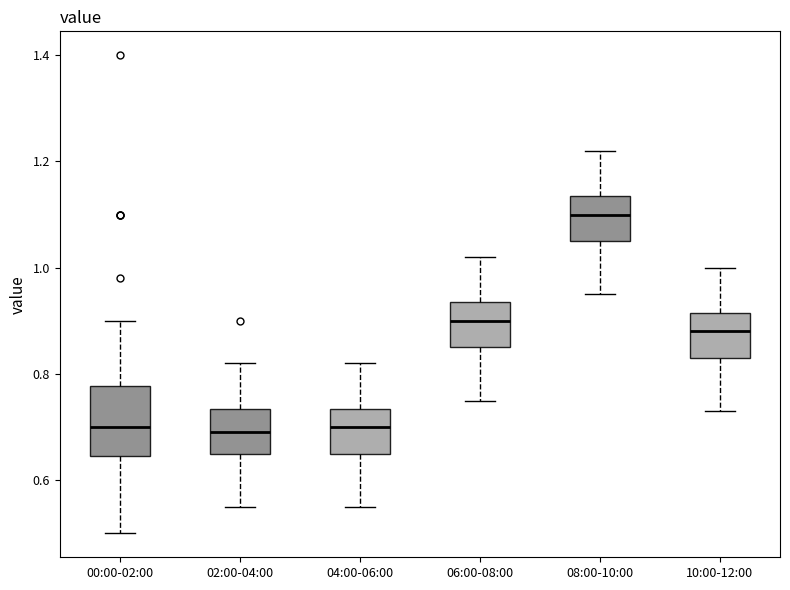

Reading left to right, transcribe this box plot: for each box, give where its median line is, the range the box spans, and where its two whiskers end, as read against the y-axis. The values are not printed on the chart, so give them approximately, as read against the axis.

00:00-02:00: median 0.70, box 0.64 to 0.78, whiskers 0.50 to 0.90
02:00-04:00: median 0.70, box 0.66 to 0.74, whiskers 0.56 to 0.82
04:00-06:00: median 0.70, box 0.66 to 0.74, whiskers 0.56 to 0.82
06:00-08:00: median 0.90, box 0.86 to 0.94, whiskers 0.76 to 1.02
08:00-10:00: median 1.10, box 1.06 to 1.14, whiskers 0.96 to 1.22
10:00-12:00: median 0.88, box 0.84 to 0.92, whiskers 0.74 to 1.00